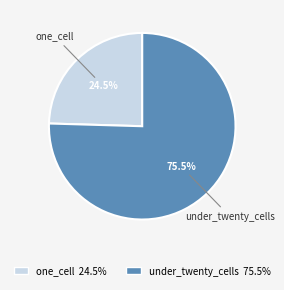

How many segments does this pie chart have?

2